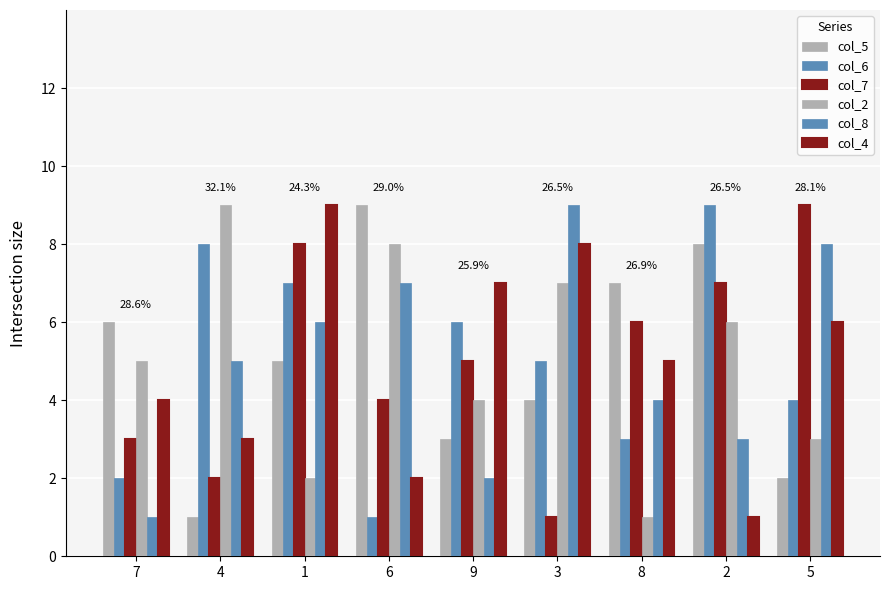

What is the value of the col_2 bar at the 9th from the left?

3